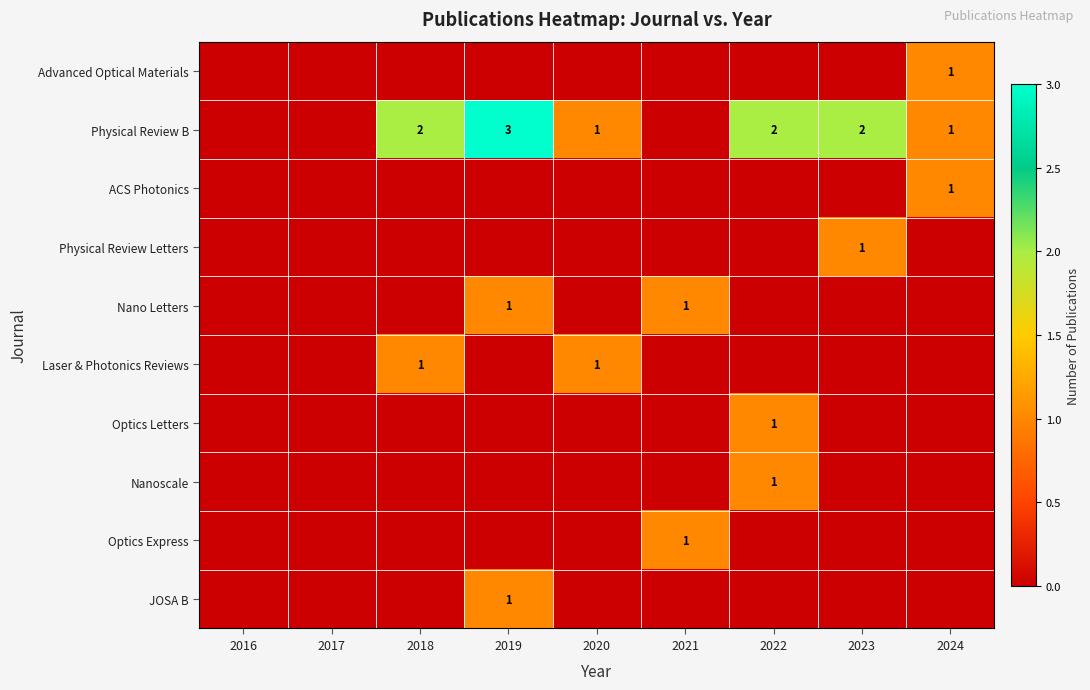

The ACS Photonics series shows 2 at 2024. True or false?

False